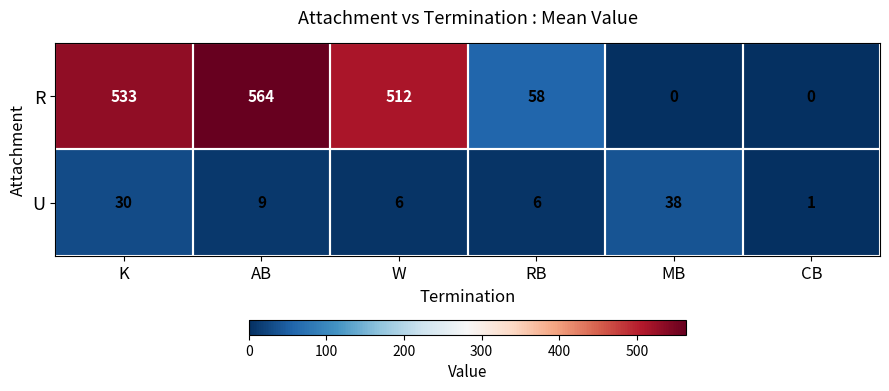

At how many categories does at least one series exceed 332?

3